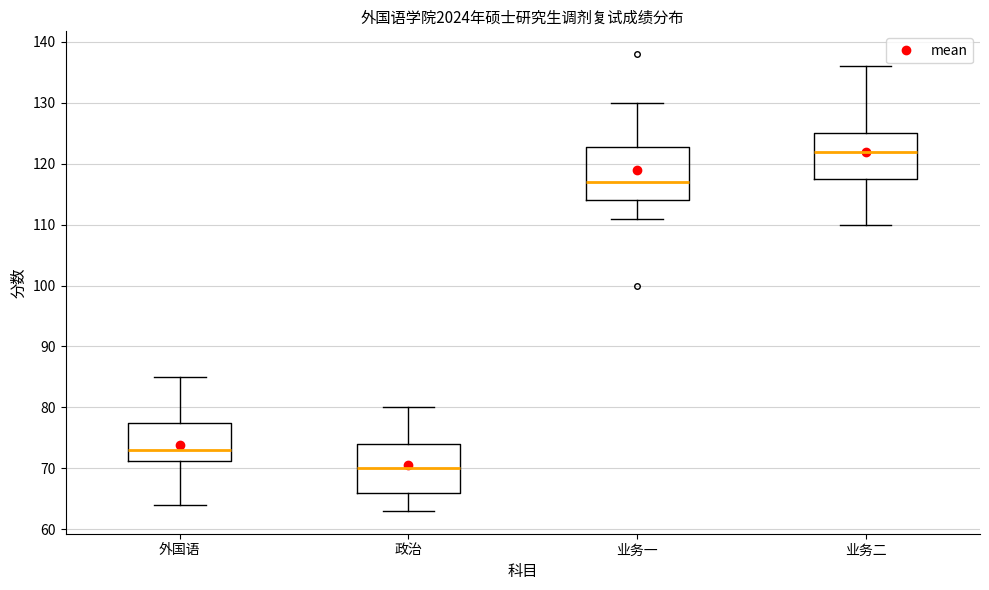

Reading left to right, transcribe this box plot: for each box, give where its median line is, the range the box spans, and where its two whiskers end, as read against the y-axis. The values are not printed on the chart, so give them approximately, as read against the axis.

外国语: median 73, box 71 to 78, whiskers 64 to 85
政治: median 70, box 66 to 74, whiskers 63 to 80
业务一: median 117, box 114 to 123, whiskers 111 to 130
业务二: median 122, box 118 to 125, whiskers 110 to 136